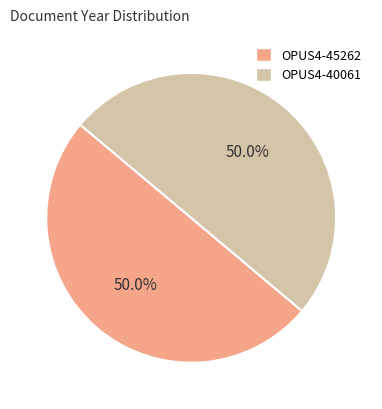

Approximately how many times larger is the value at OPUS4-45262 compared to OPUS4-40061?

1.0